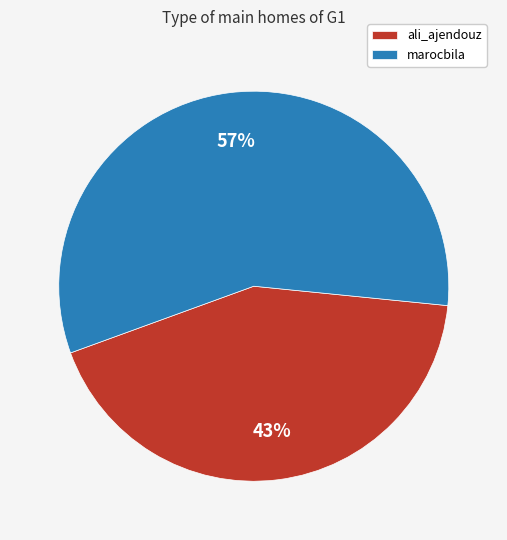

To the nearest percent, what is the difference between the ali_ajendouz and marocbila slice percentages?

14%